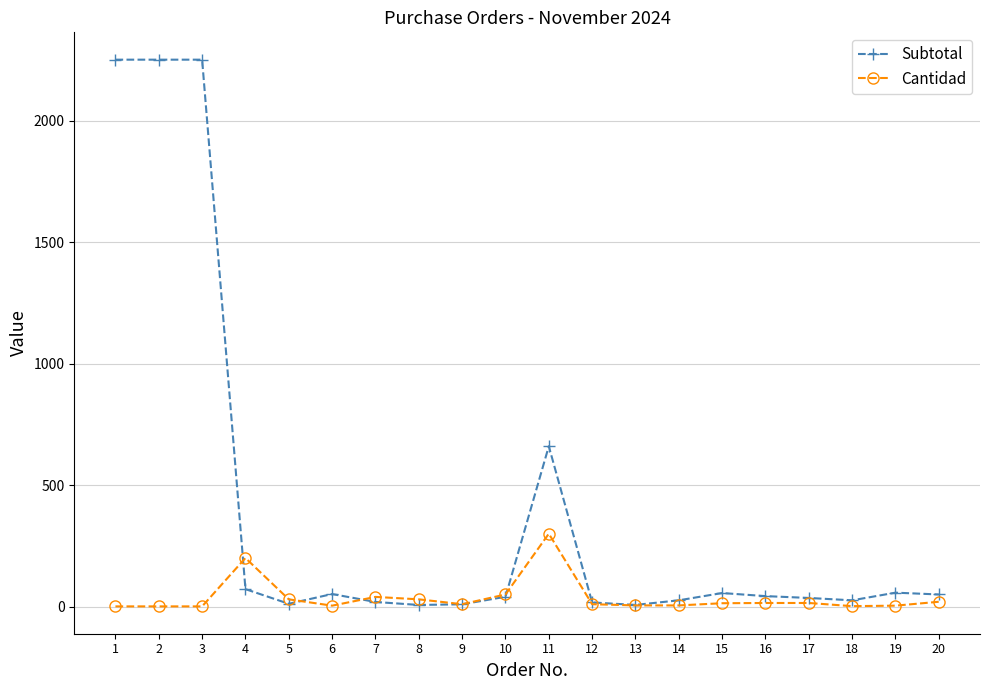

The Subtotal series shows 43.3 at 16. True or false?

True